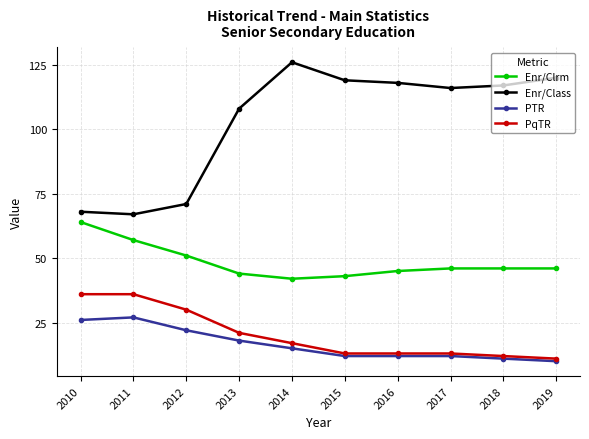

True or false: Enr/Class has more than 2 points higher than both neighbors.

False